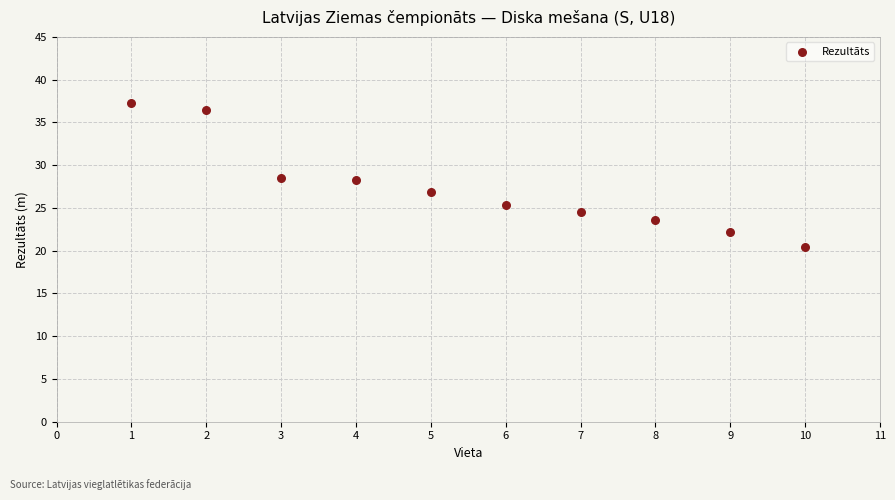

What is the average X value?

5.5